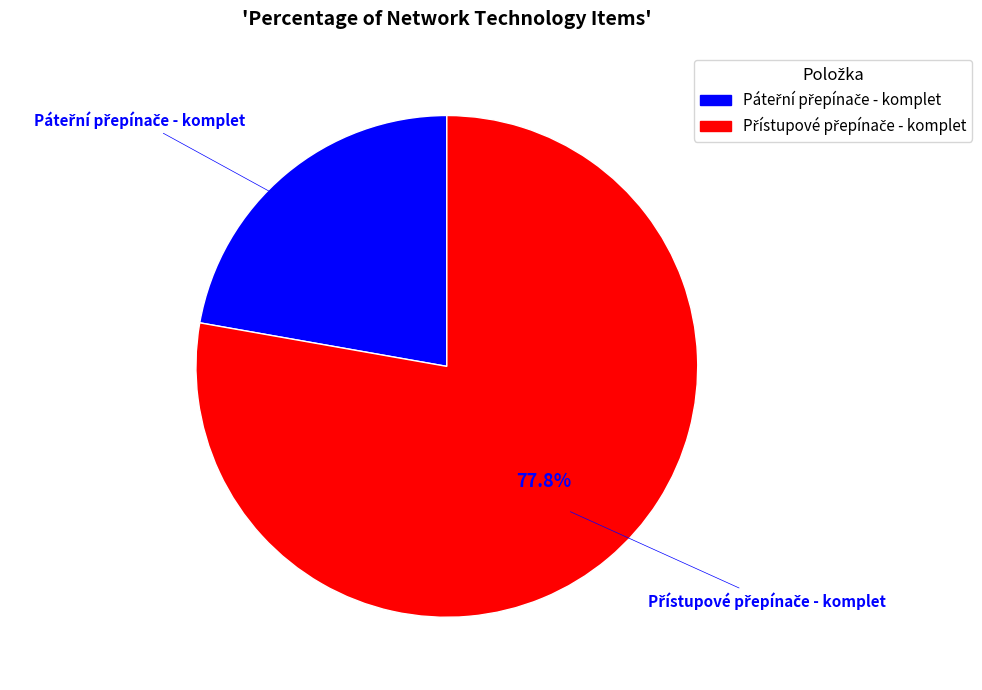

How many segments does this pie chart have?

2